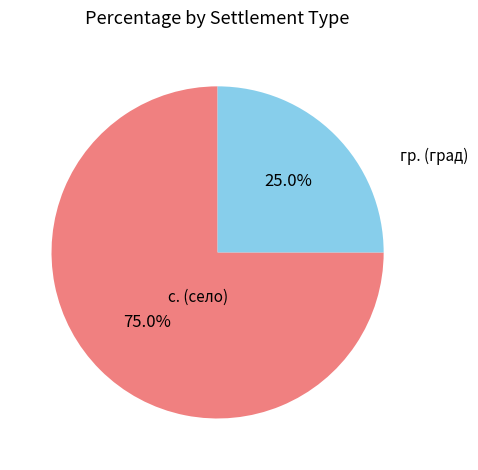

Approximately how many times larger is the value at с. compared to гр.?

3.0